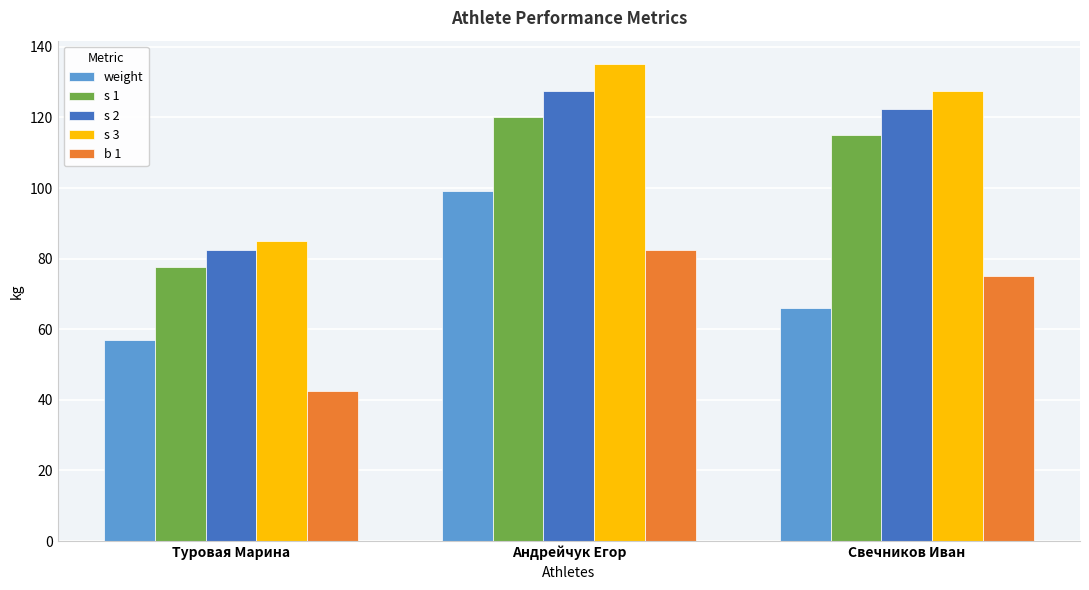

Are the bars horizontal?

No